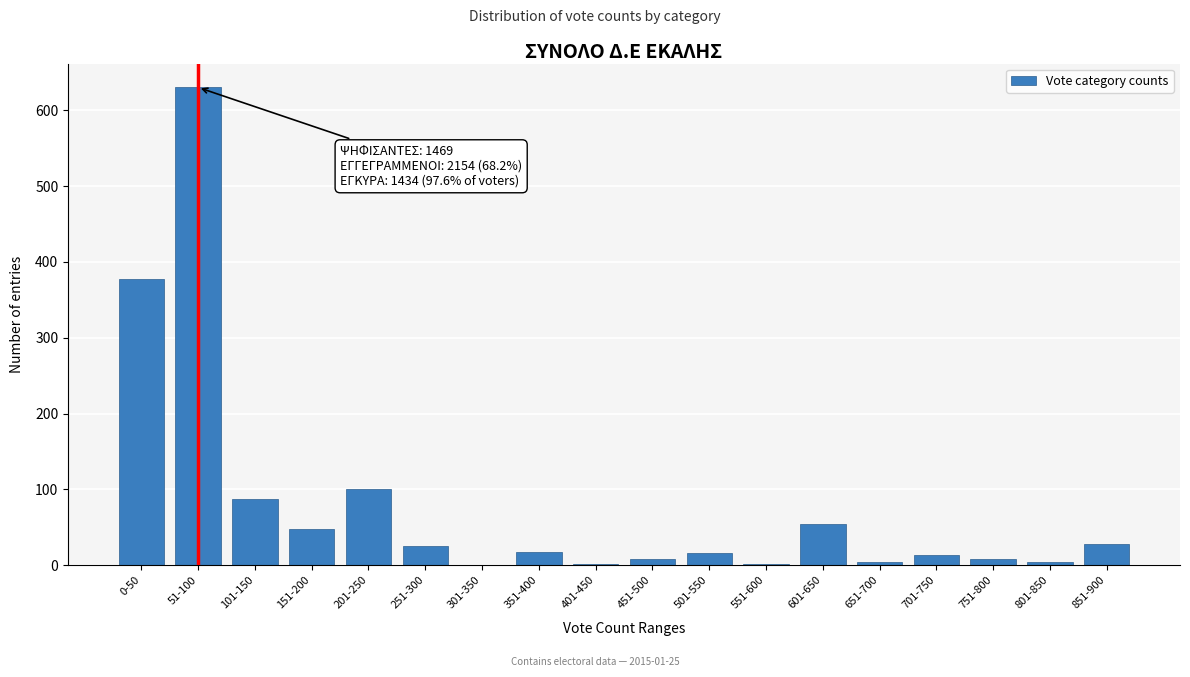

What is the change in value from 201-250 to 351-400?

-84